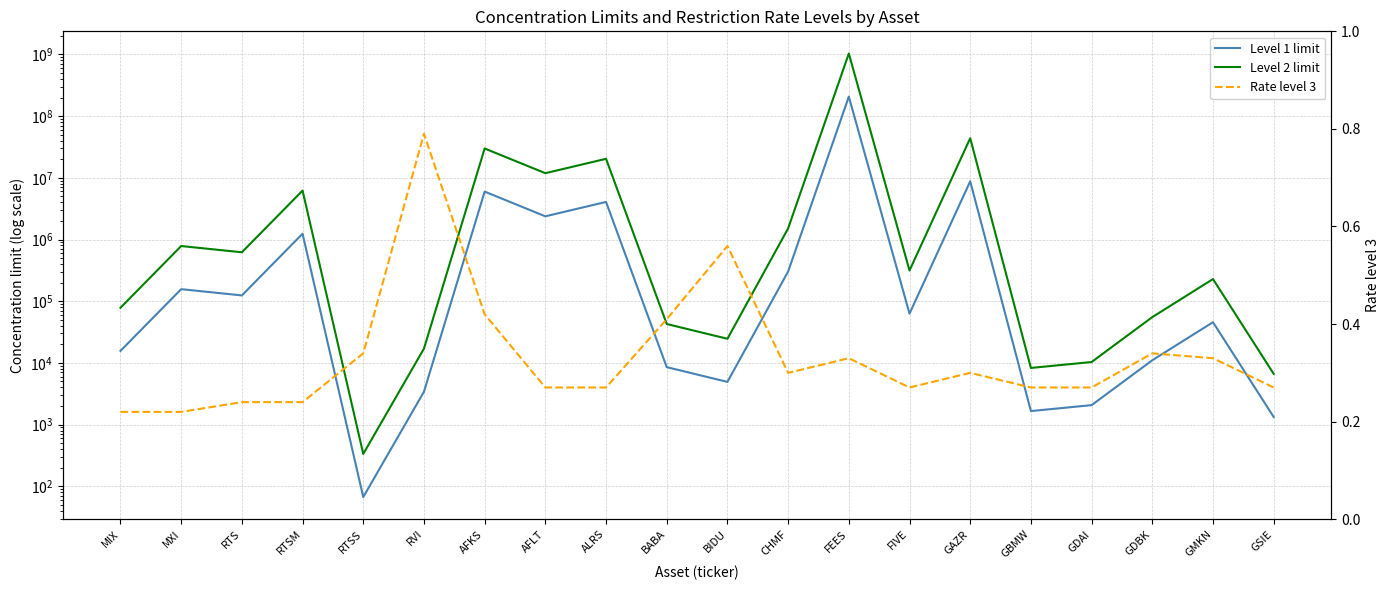

Reading left to right, extract all data points from this chart.

Level 1 limit: 15674.0	156740.0	124142.0	1241420.0	67.0	3409.0	5975432.0	2375879.0	4064751.0	8540.0	4923.0	302859.0	206809375.0	62854.0	8781586.0	1658.0	2068.0	11047.0	45702.0	1329.0
Level 2 limit: 78370.0	783700.0	620709.0	6207090.0	335.0	17045.0	29877160.0	11879394.0	20323756.0	42708.0	24613.0	1514295.0	1034046875.0	314270.0	43907930.0	8290.0	10340.0	55235.0	228512.0	6645.0
Rate level 3: 0.2	0.2	0.2	0.2	0.3	0.8	0.4	0.3	0.3	0.4	0.6	0.3	0.3	0.3	0.3	0.3	0.3	0.3	0.3	0.3